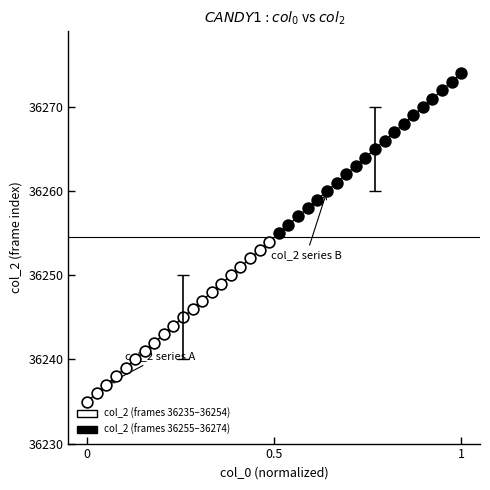

Which series contains the lowest Y value?

col_2 (frames 36235–36254)